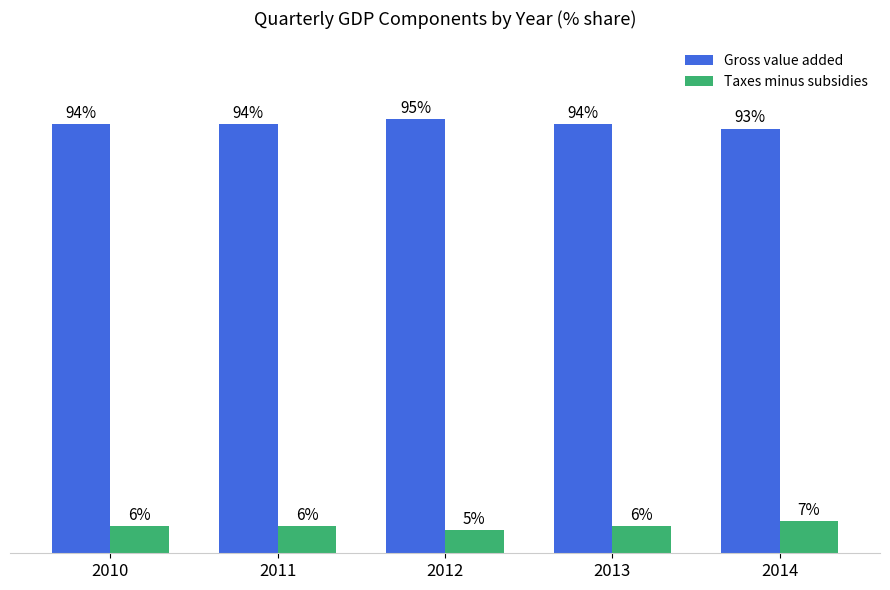

Is the value of Taxes minus subsidies at 2014 greater than the value of Gross value added at 2011?

No